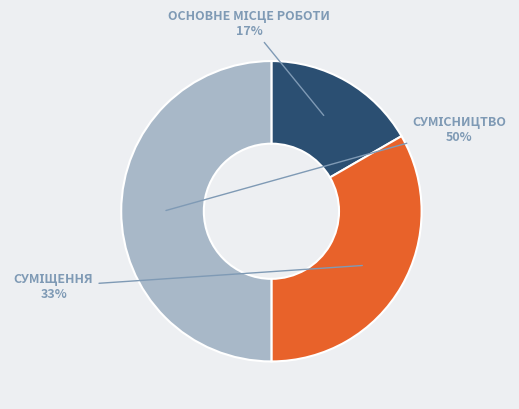

To the nearest percent, what is the average slice percentage?

33%